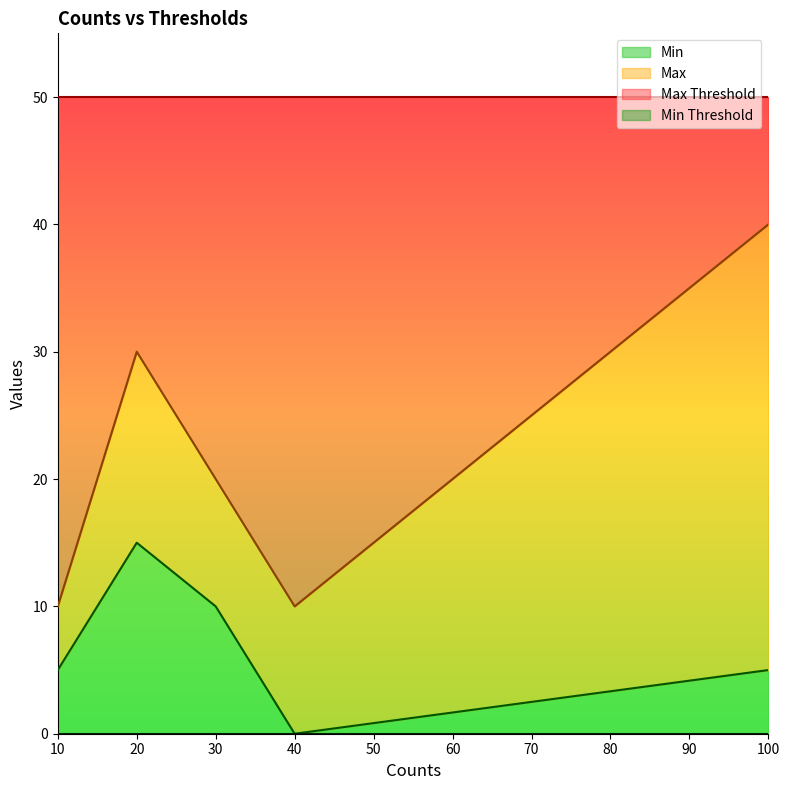

Reading left to right, transcribe all the data shown in this chart.

Max: 10=10	30=20	20=30	40=10	100=40
Min: 10=5	30=10	20=15	40=0	100=5
Min Threshold: 10=0	30=0	20=0	40=0	100=0
Max Threshold: 10=50	30=50	20=50	40=50	100=50